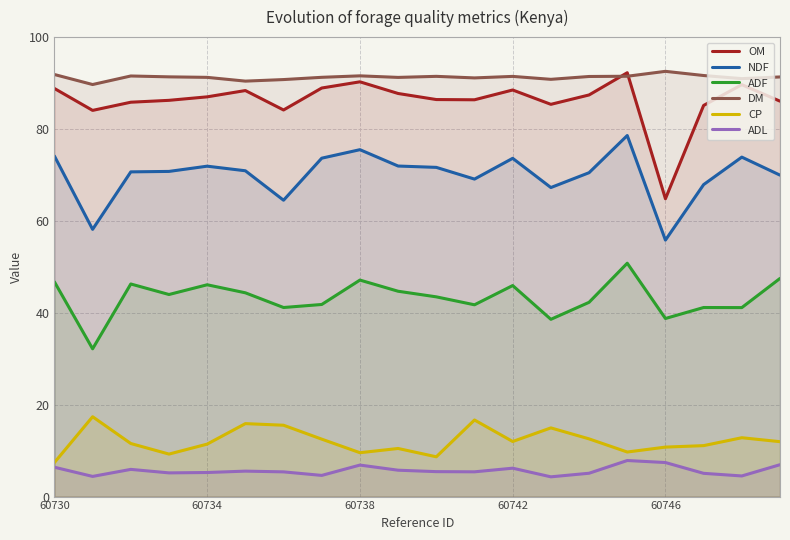

Which series has the widest spread of values?

OM